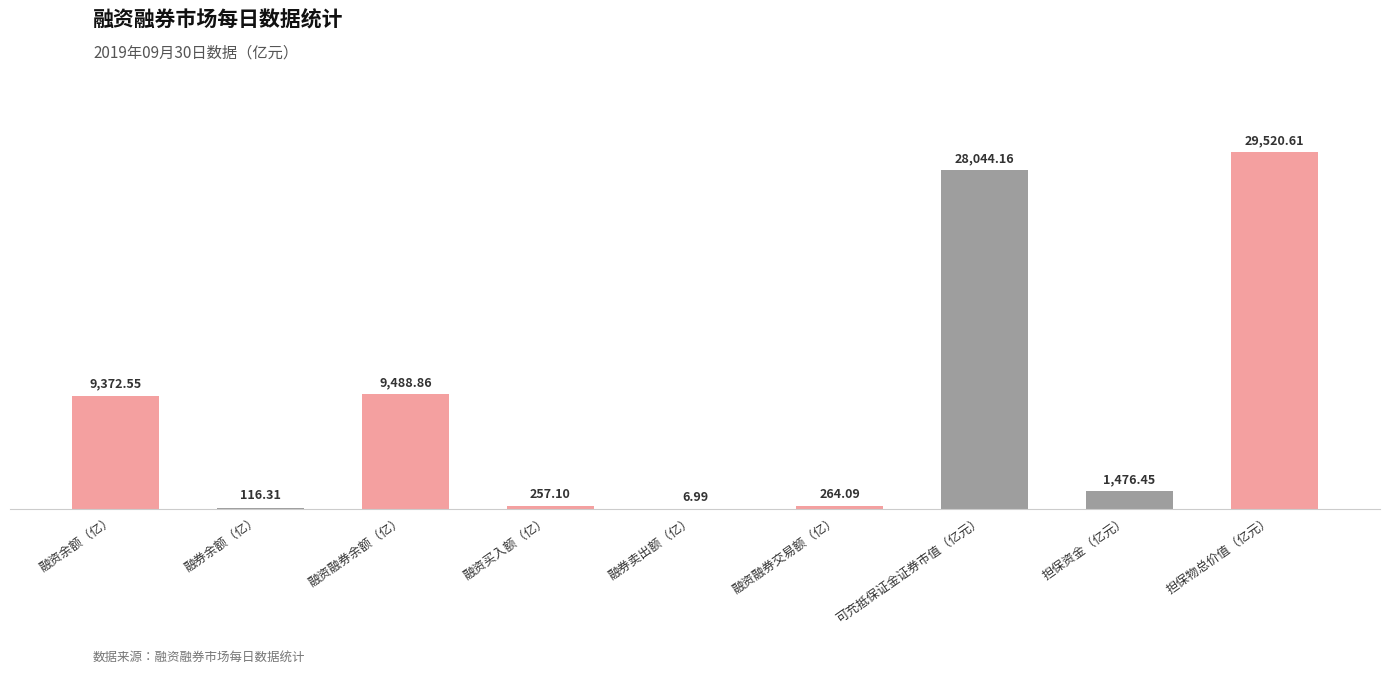

How many series are shown in this chart?

1